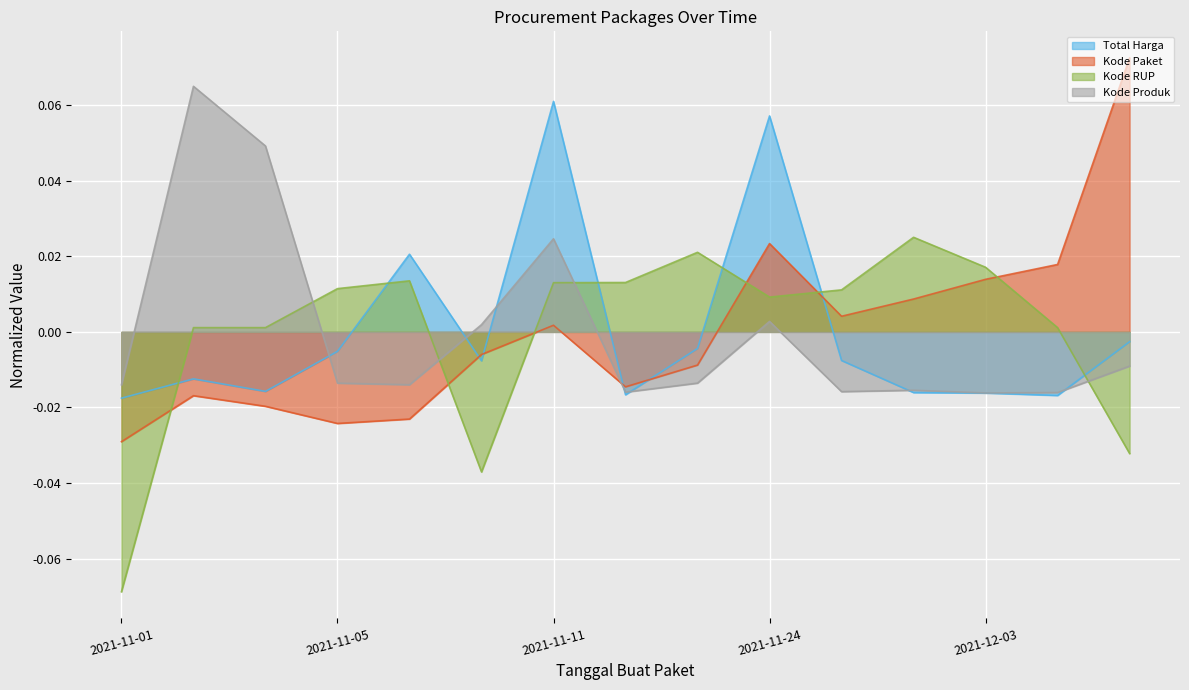

True or false: Total Harga has a value of -0.0 at 2021-12-09.

False